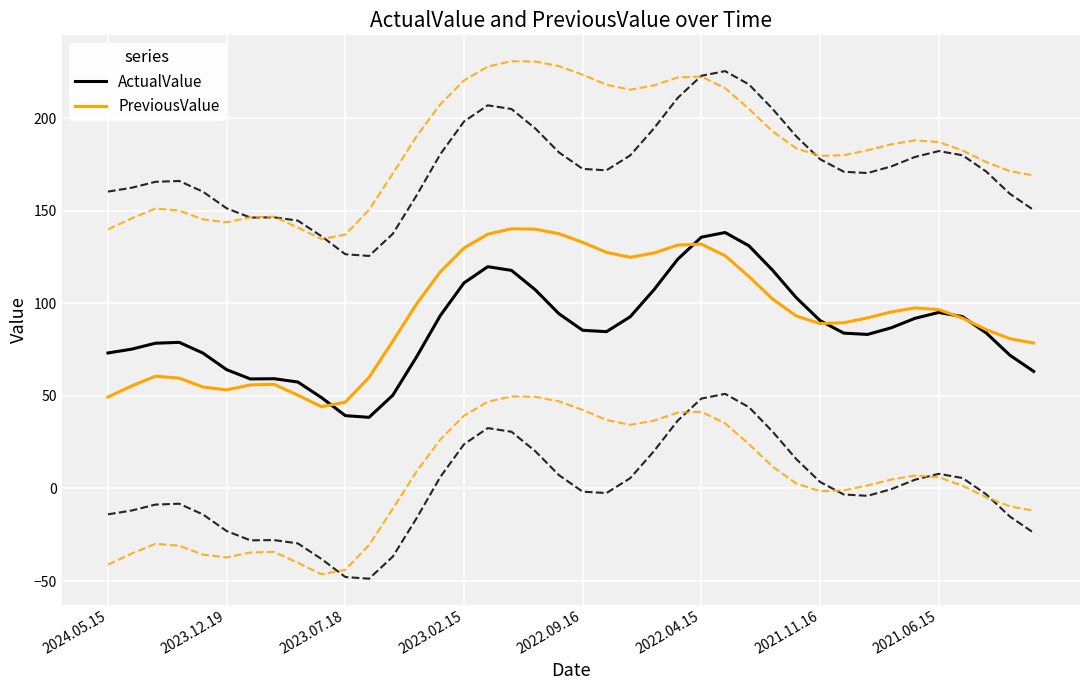

What is the value of the ActualValue point at the 28th from the left?

131.0